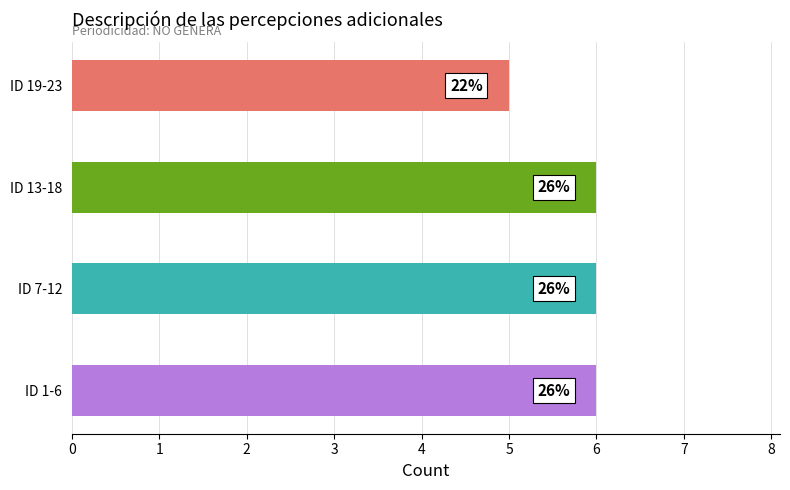

Are the bars horizontal?

Yes